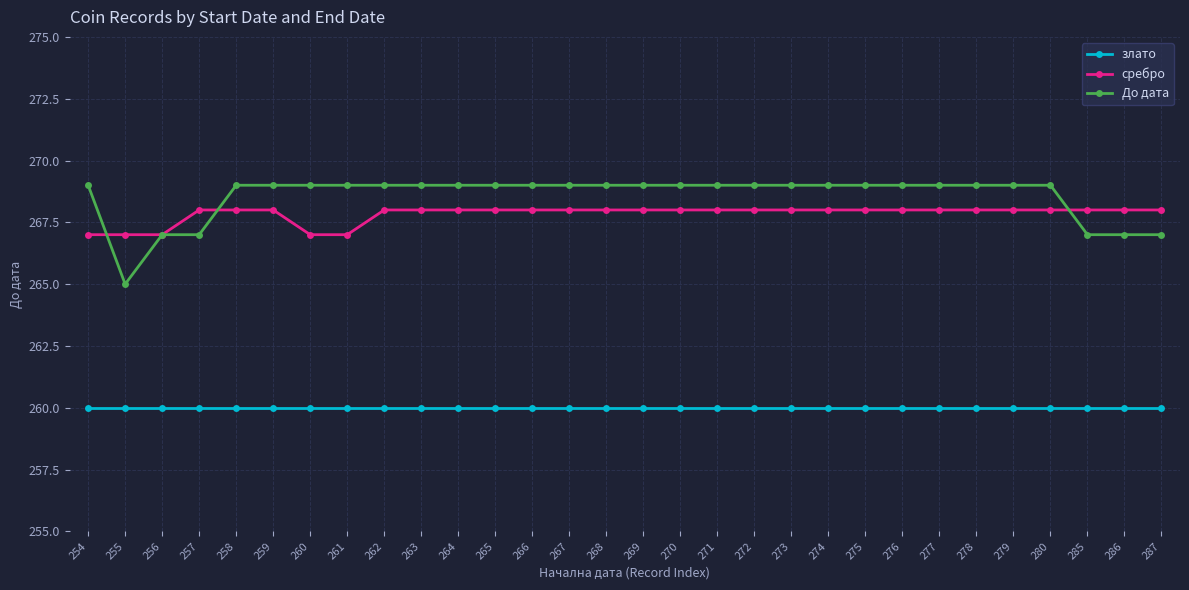

What is the sum of the До дата values at 287 and 258?

536